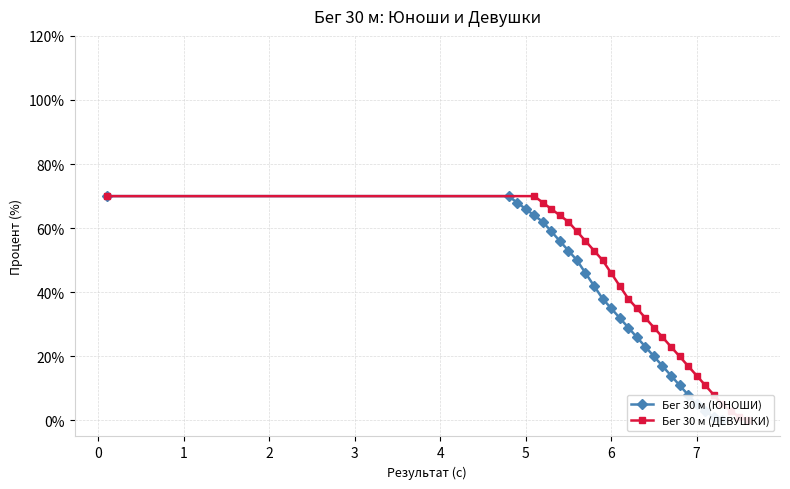

The value of Бег 30 м (ДЕВУШКИ) at 25 is 2. True or false?

False